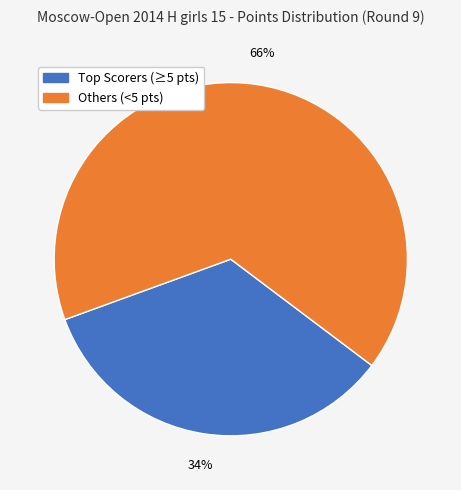

Count the number of slices in the pie.

2